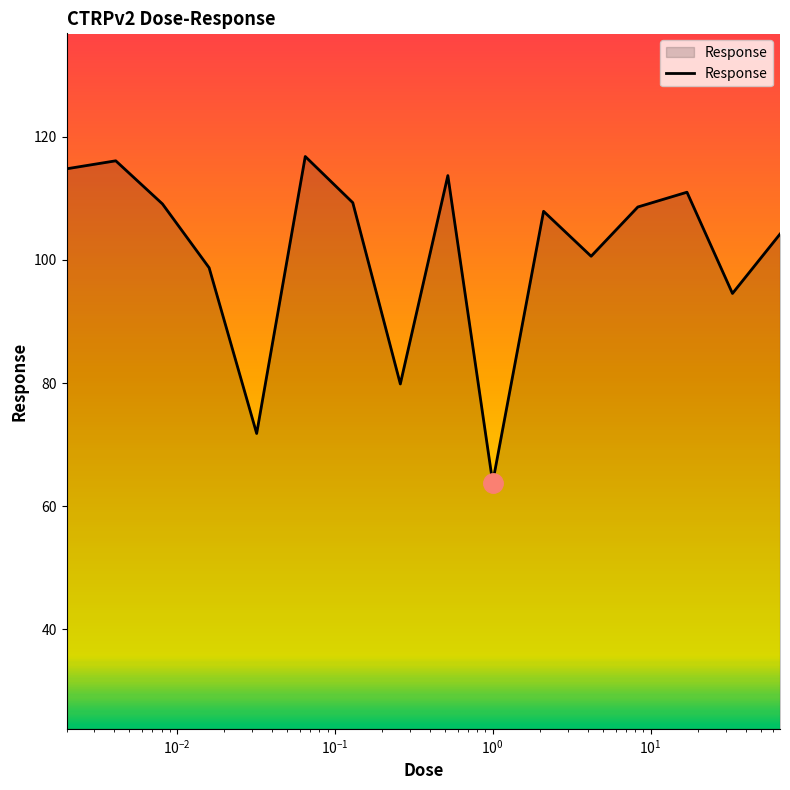

How many lines are shown in the chart?

1